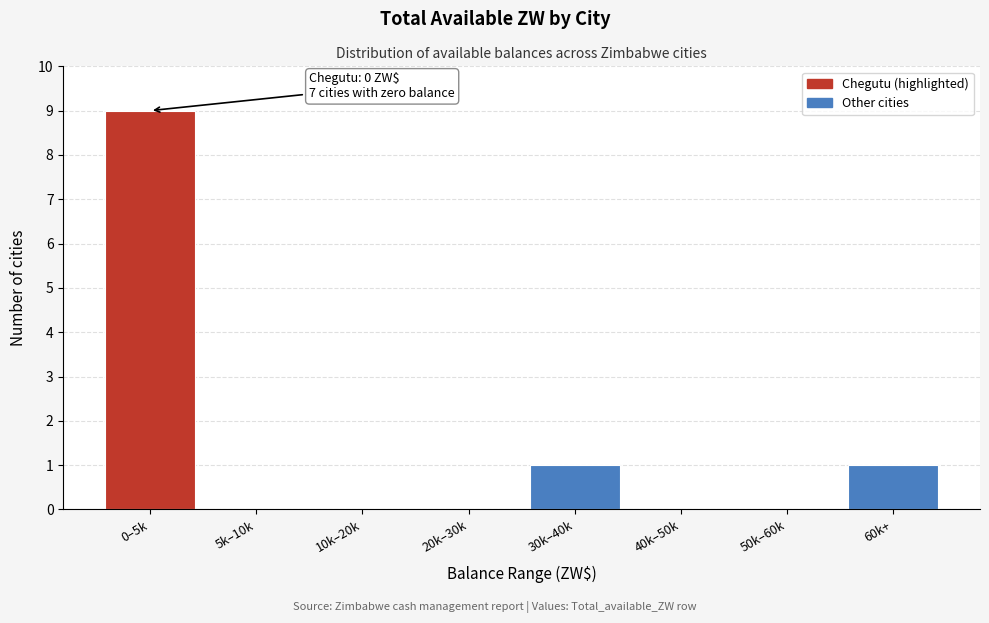

Reading right to left, what are all the values shown in this chart?

60k+=1	50k–60k=0	40k–50k=0	30k–40k=1	20k–30k=0	10k–20k=0	5k–10k=0	0–5k=9